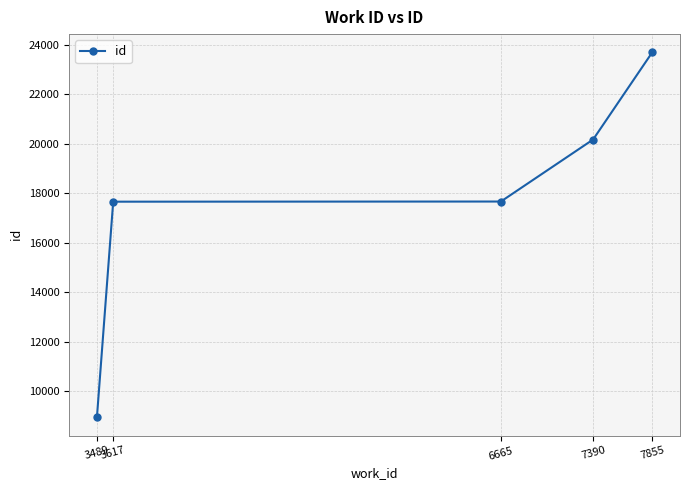

The chart shows a value of 8948 at 3489. True or false?

True